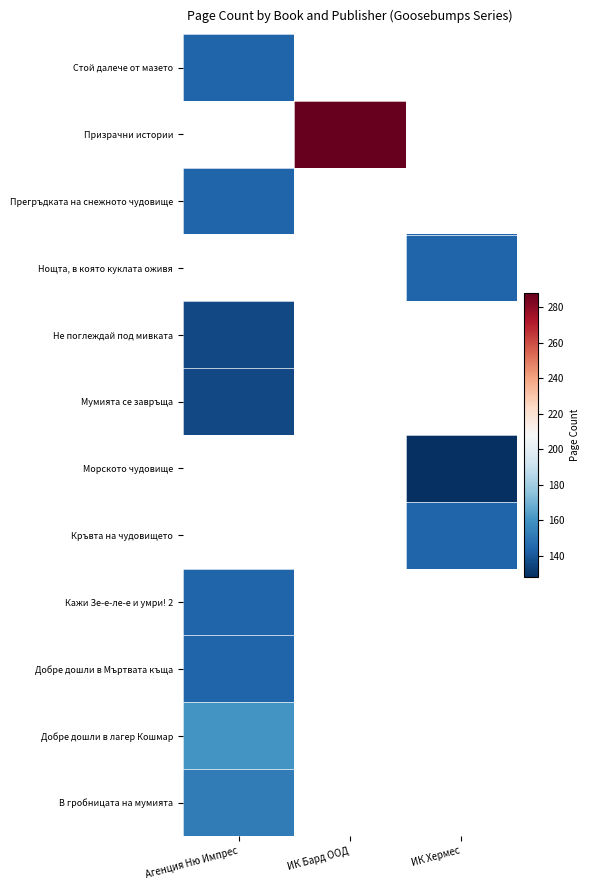

How many distinct data groups are displayed?

12